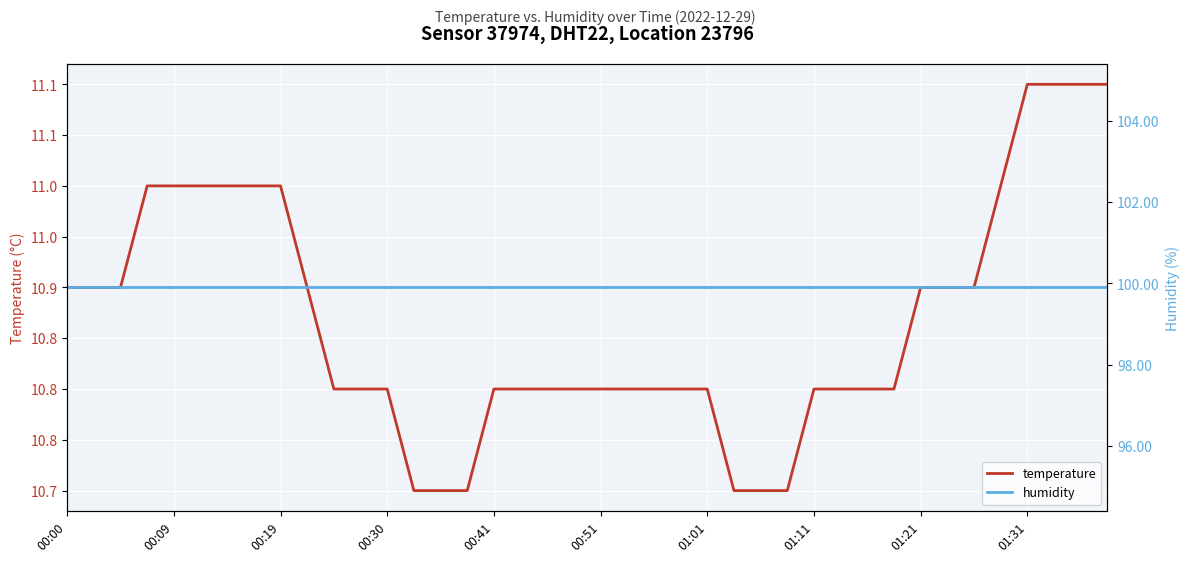

True or false: humidity and temperature intersect in this chart.

False